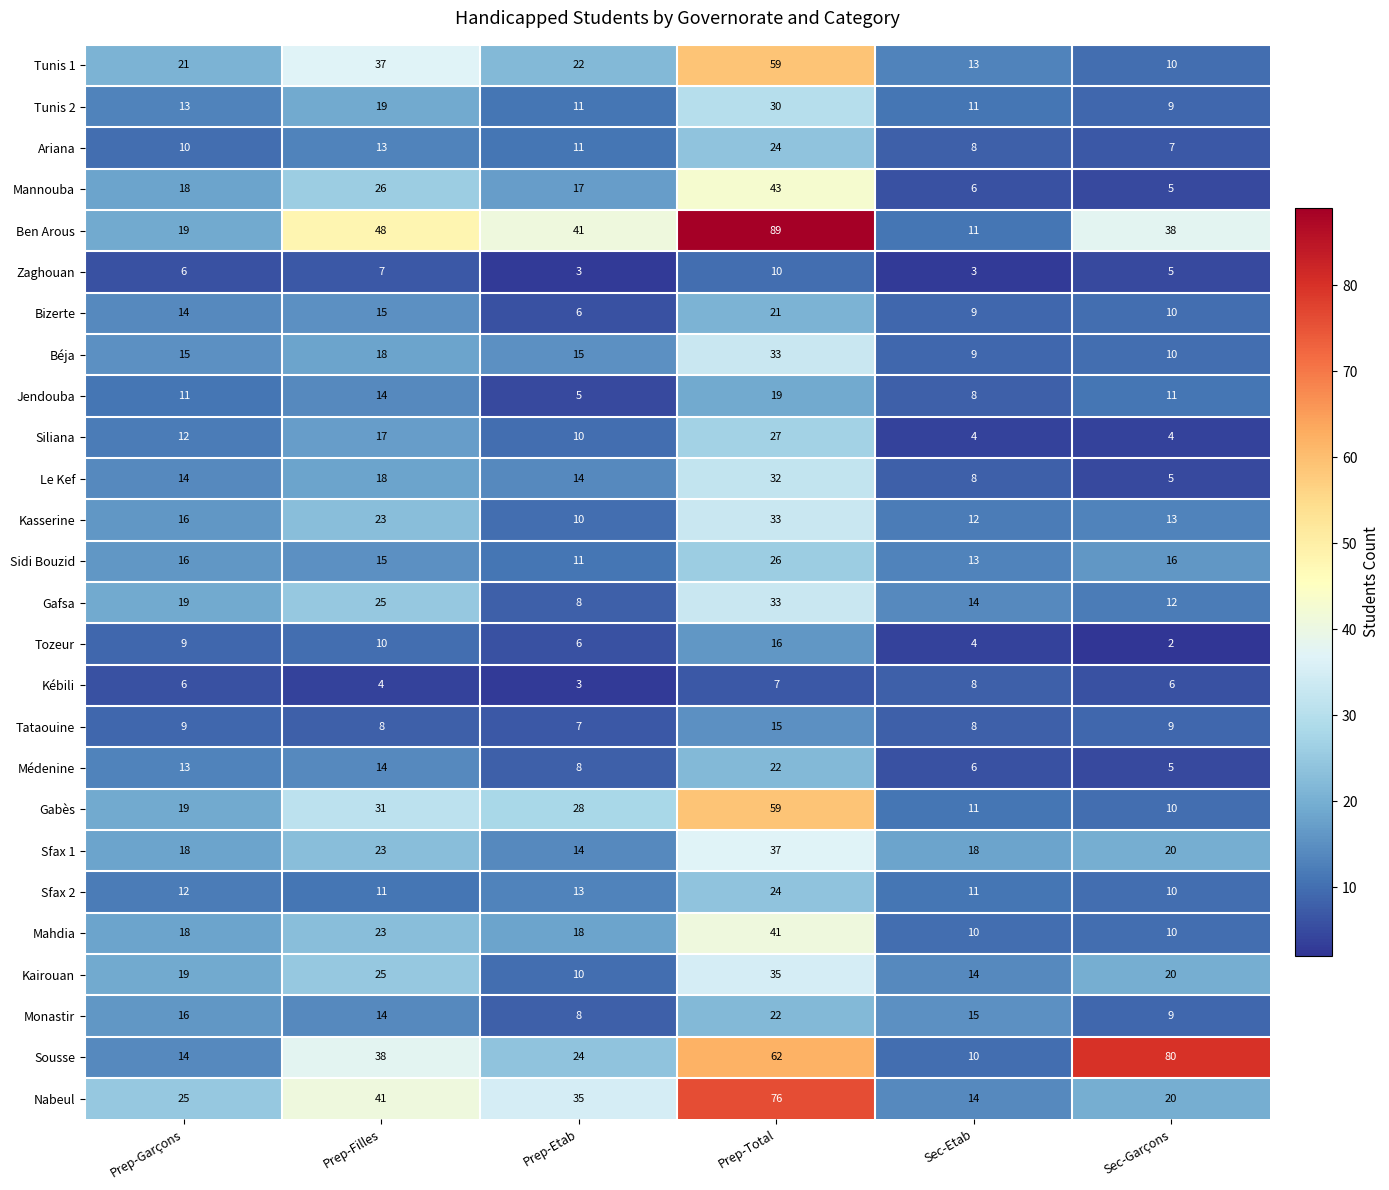

What is the average value of the Le Kef series?

15